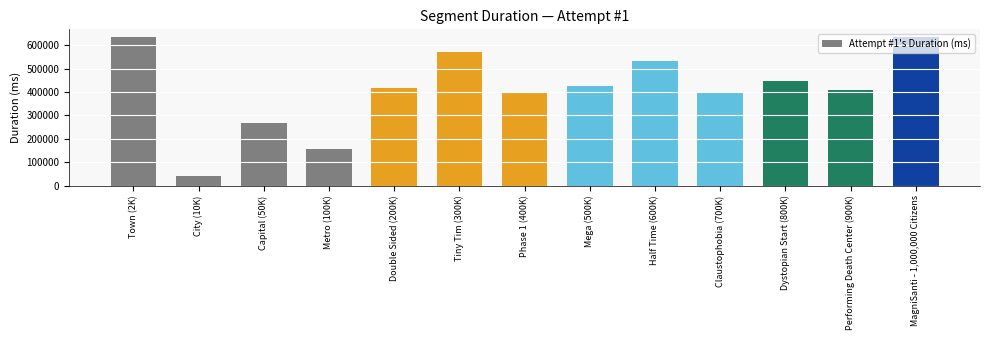

What is the minimum value shown in the chart?

41822